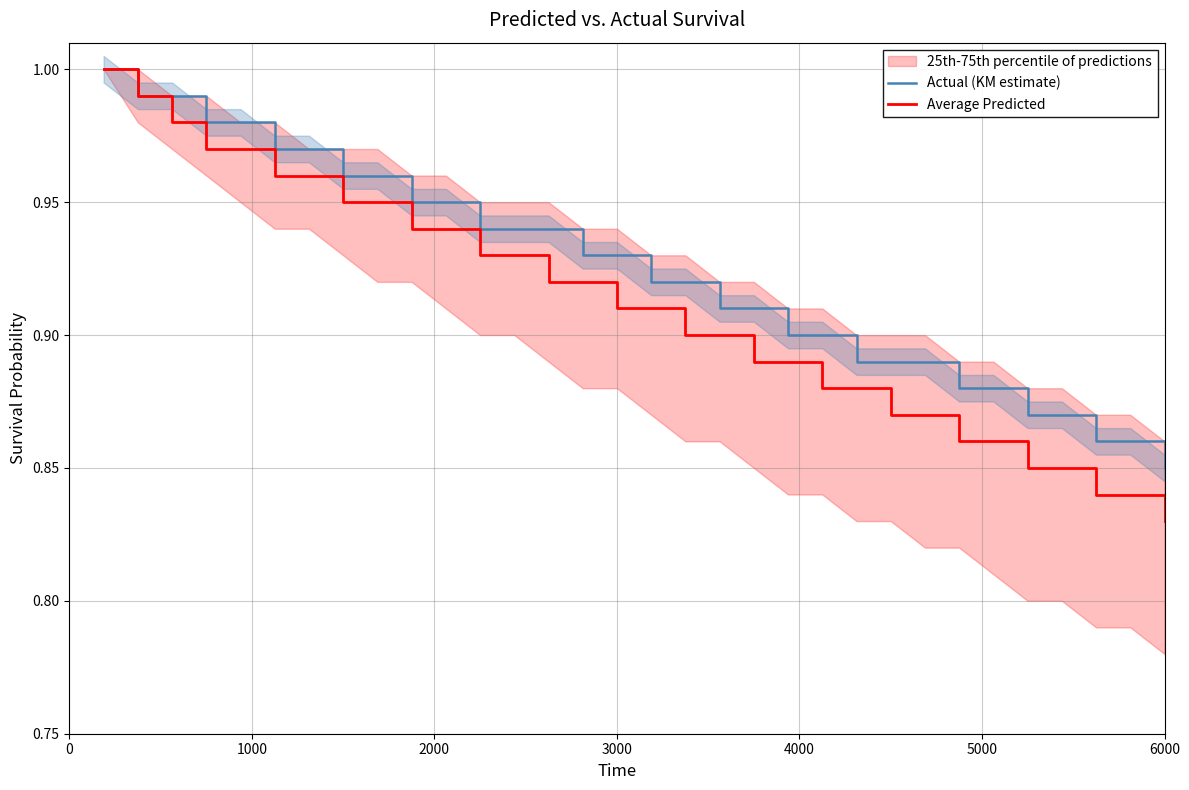

How many lines are shown in the chart?

2